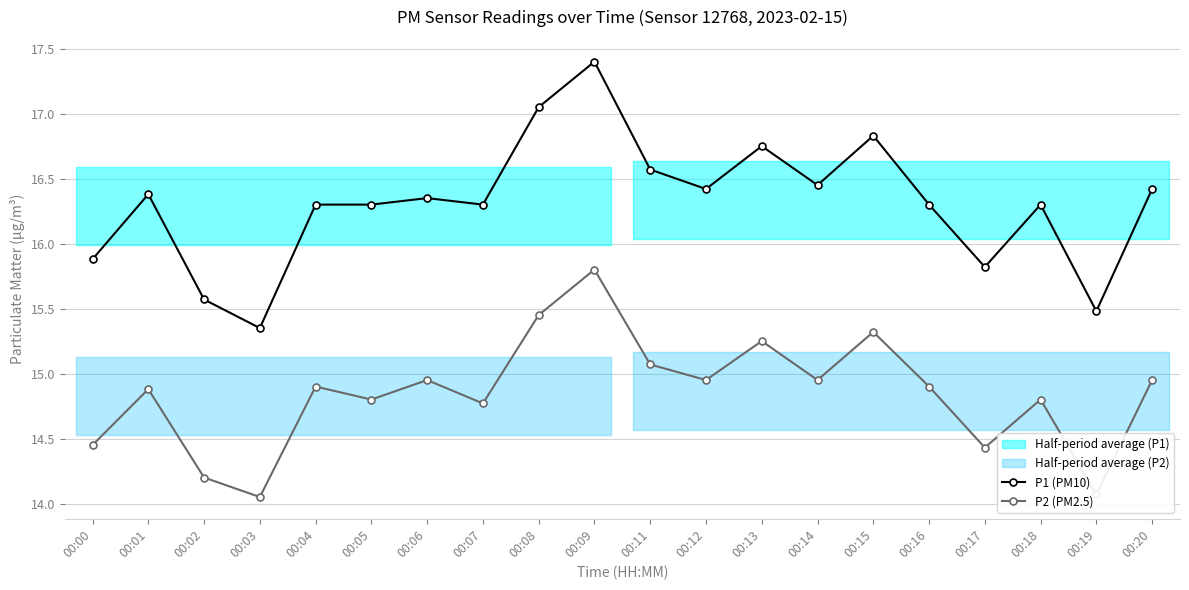

True or false: P1 (PM10) and P2 (PM2.5) cross at least once.

False